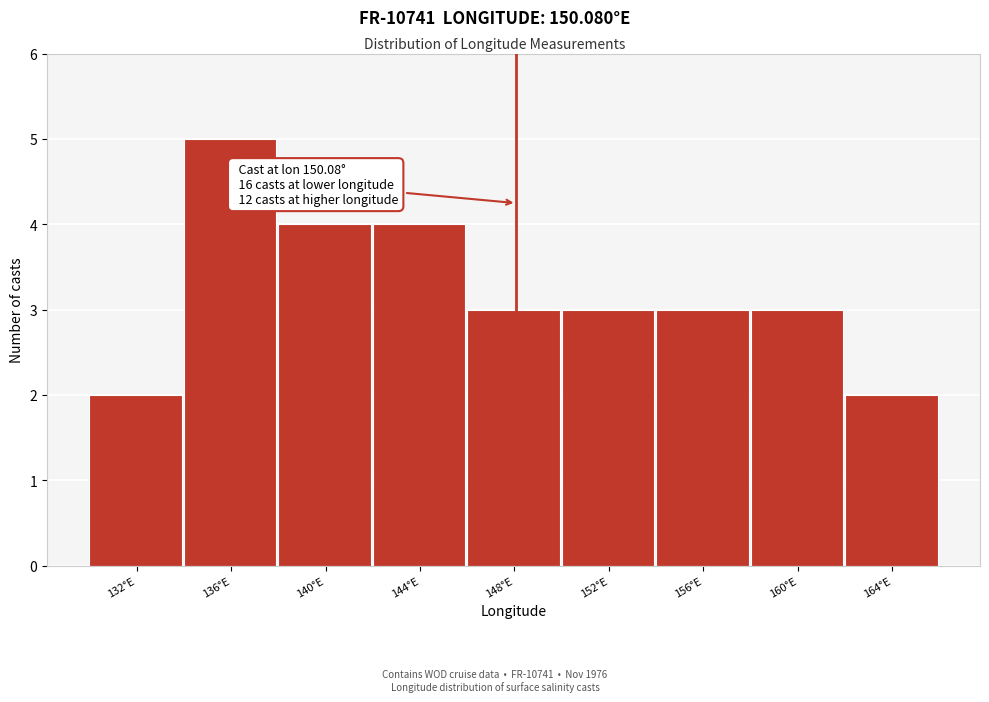

Reading left to right, extract all data points from this chart.

2	5	4	4	3	3	3	3	2